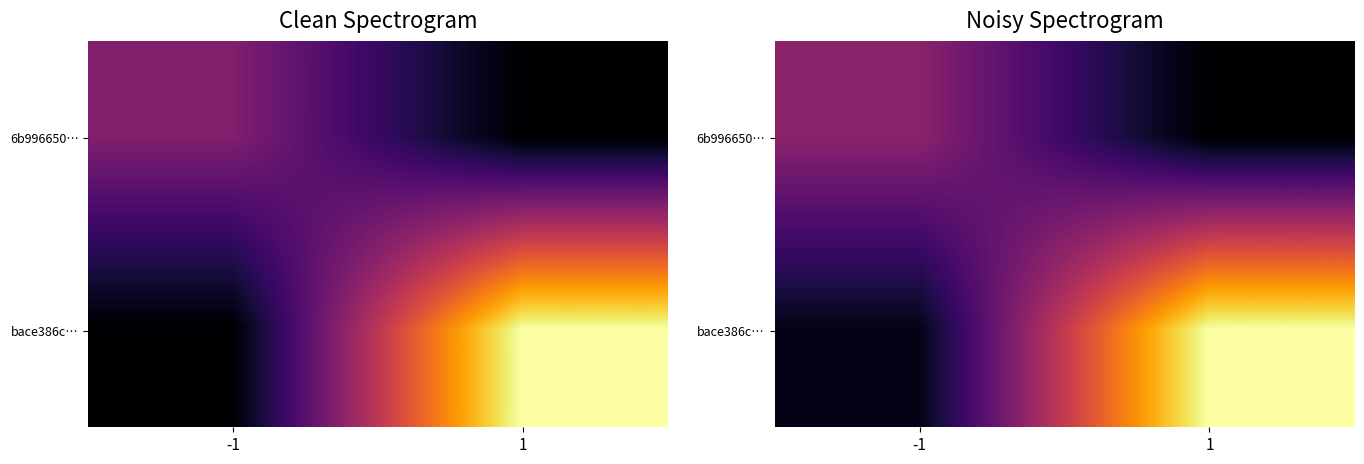

What is the sum of the 6b996650… values at 1 and -1?

14.6